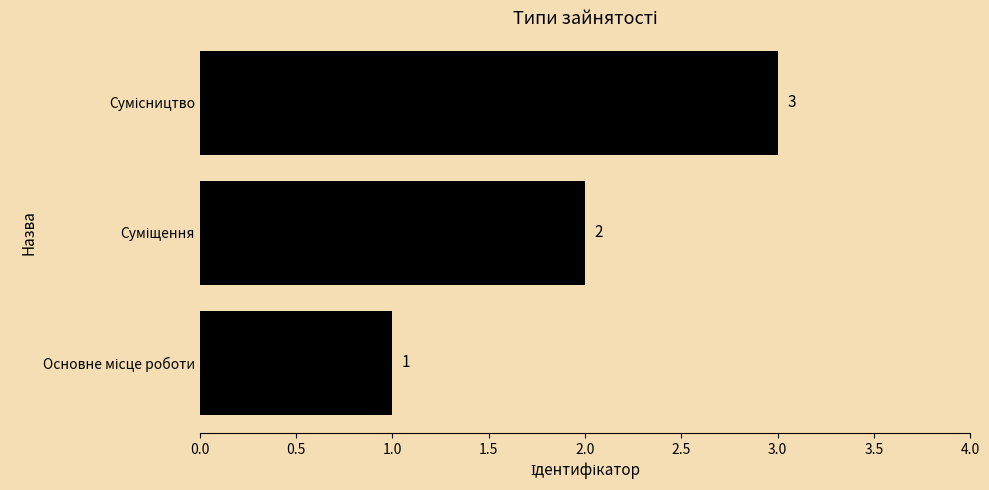

What is the greatest value displayed?

3